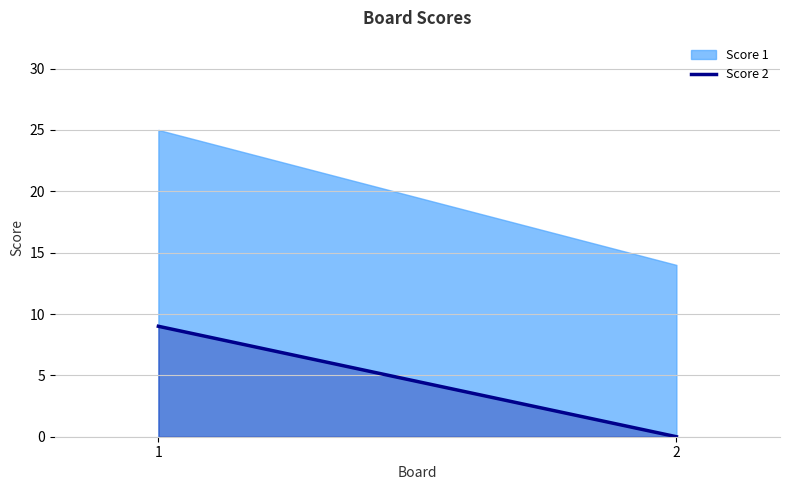

Count the values in the range 0 to 9.

2